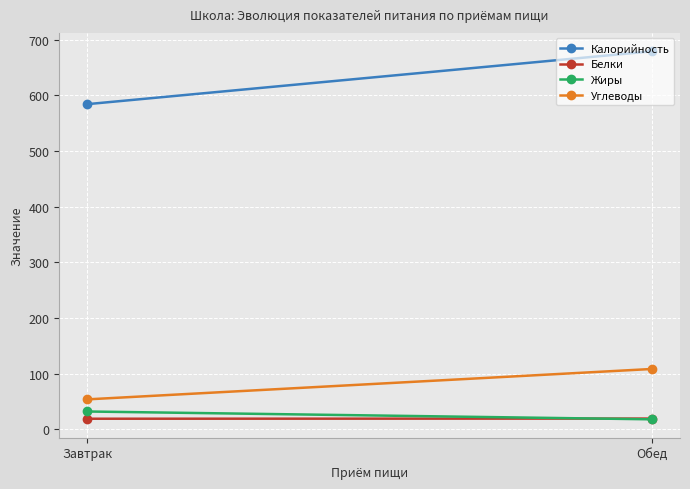

What is the spread (max minus min) of values at Обед?

660.9